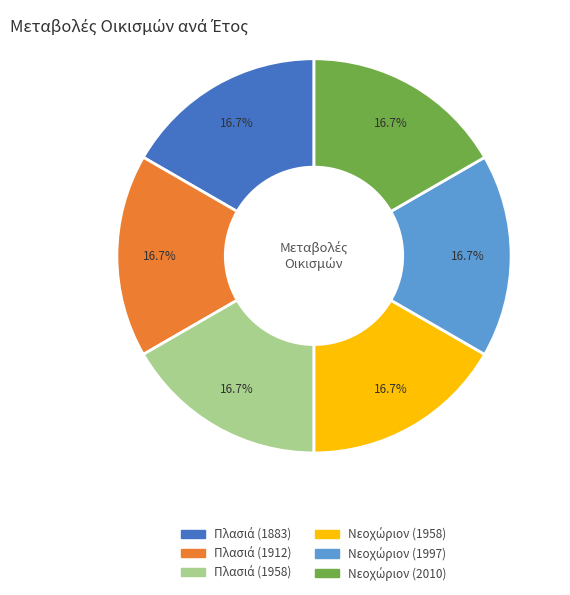

Is there any slice that represents more than half of the pie?

No